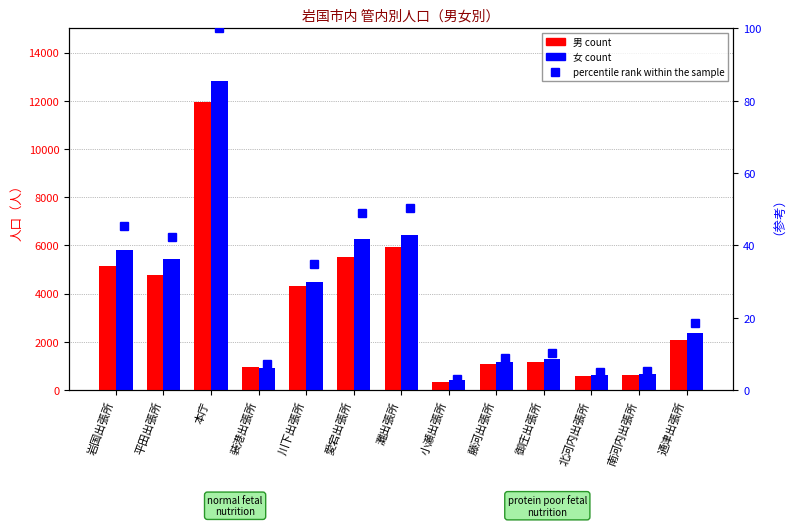

List the labels in order of 男 value, smallest first.

小瀬出張所, 北河内出張所, 南河内出張所, 装港出張所, 藤河出張所, 御庄出張所, 通津出張所, 川下出張所, 平田出張所, 岩国出張所, 愛宕出張所, 灘出張所, 本庁